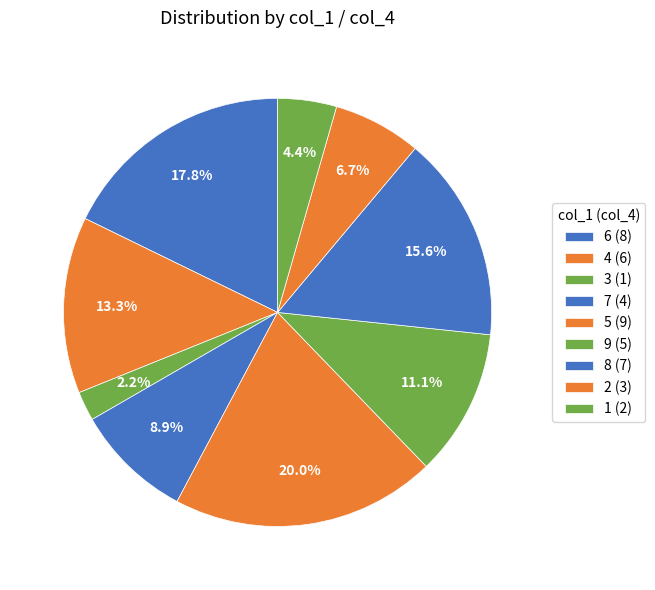

To the nearest percent, what is the difference between the largest and smallest slice percentages?

18%